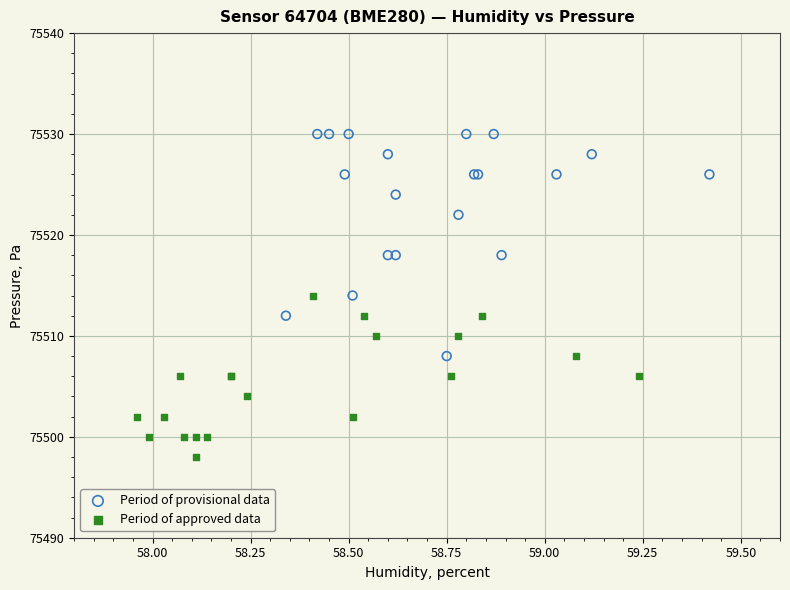

Which series has the largest Y range (max minus min)?

Period of provisional data